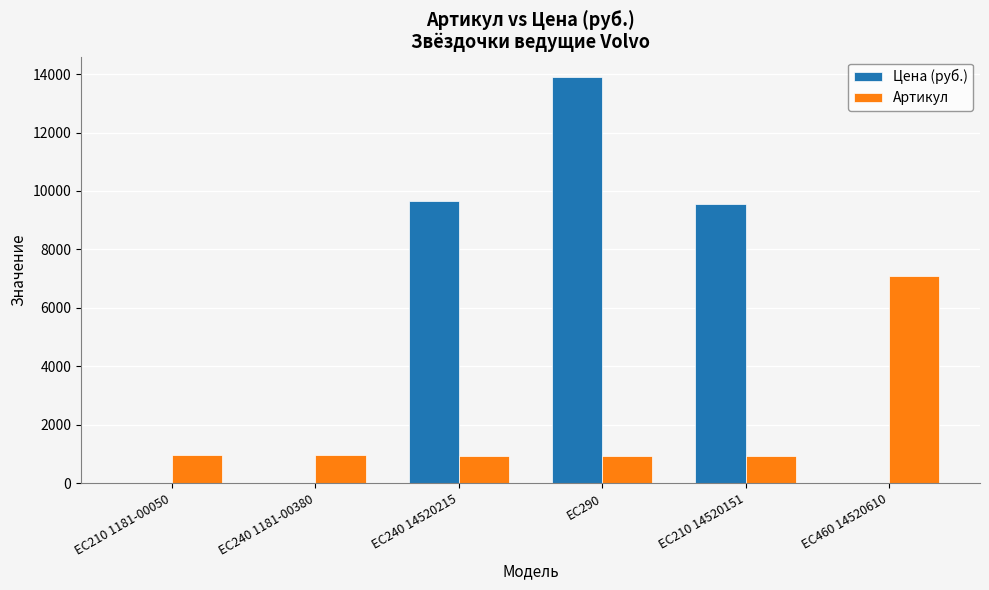

How many data points does each series have?

6